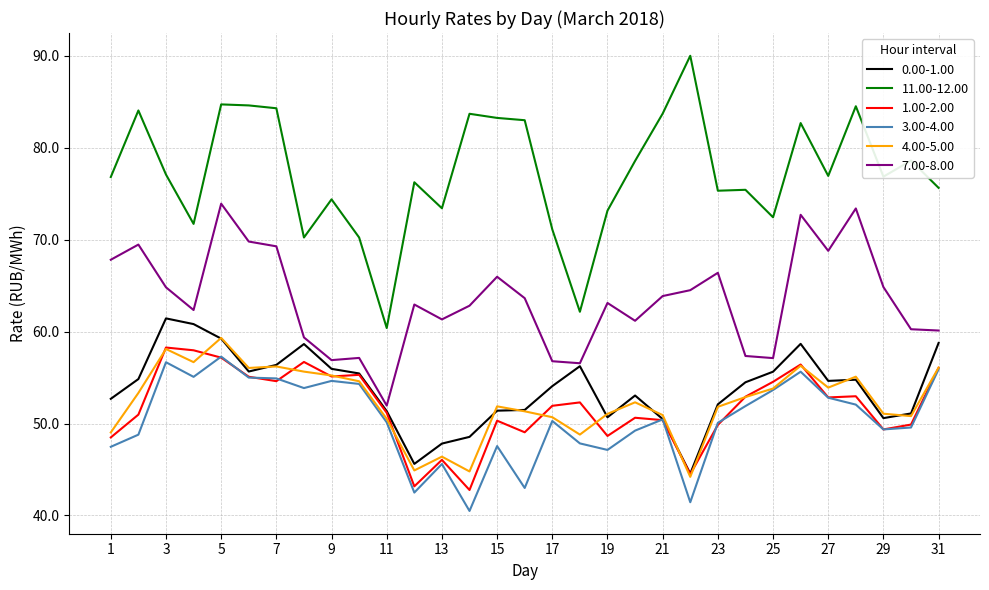

What is the minimum value shown in the chart?

40.5